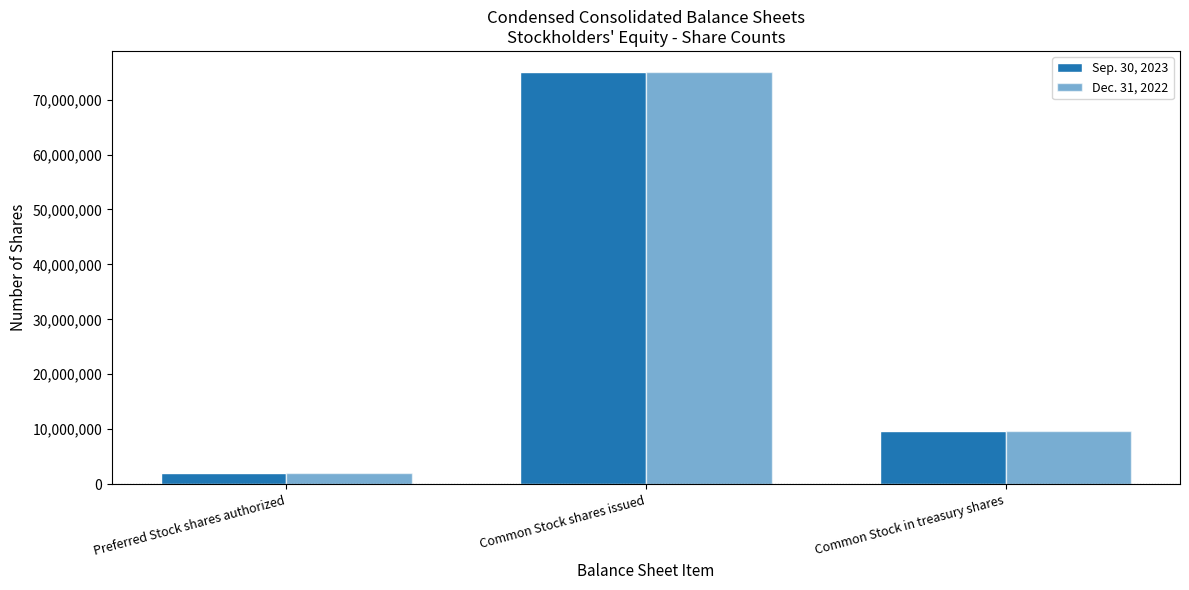

How many values in the Dec. 31, 2022 series are below 9629317?

1